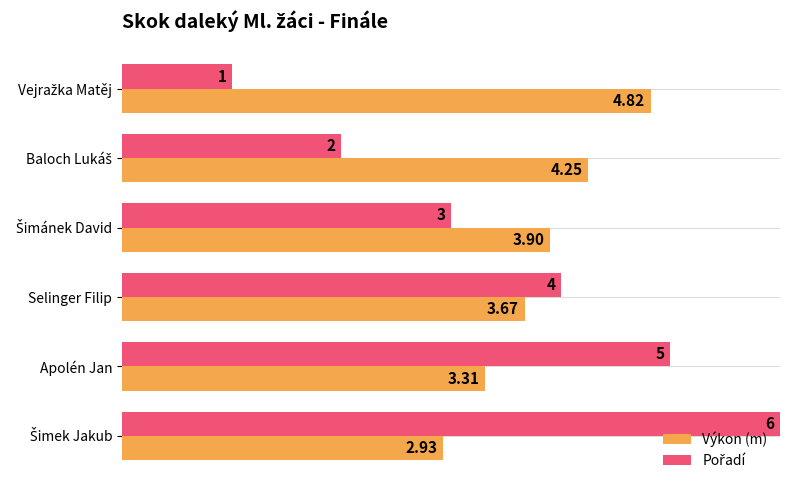

Which series has the largest total across all categories?

Výkon (m)